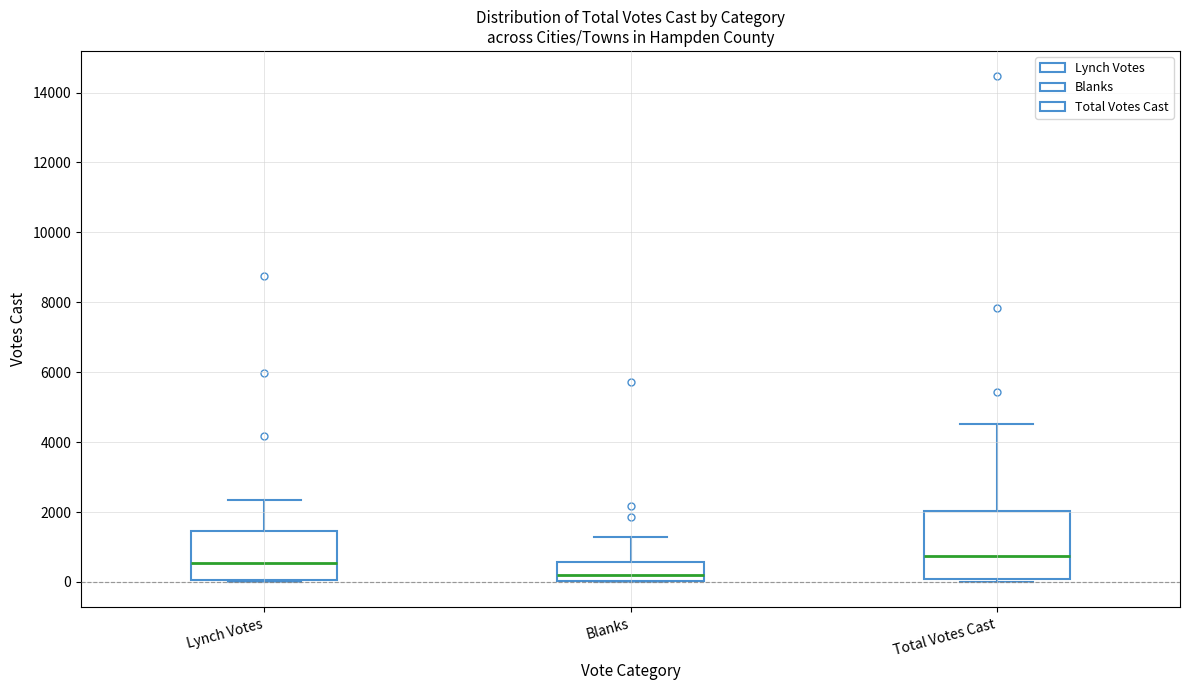

Where is the lower edge of the box for Blanks on the y-axis? The values are not printed on the chart, so give them approximately, as read against the axis.

0